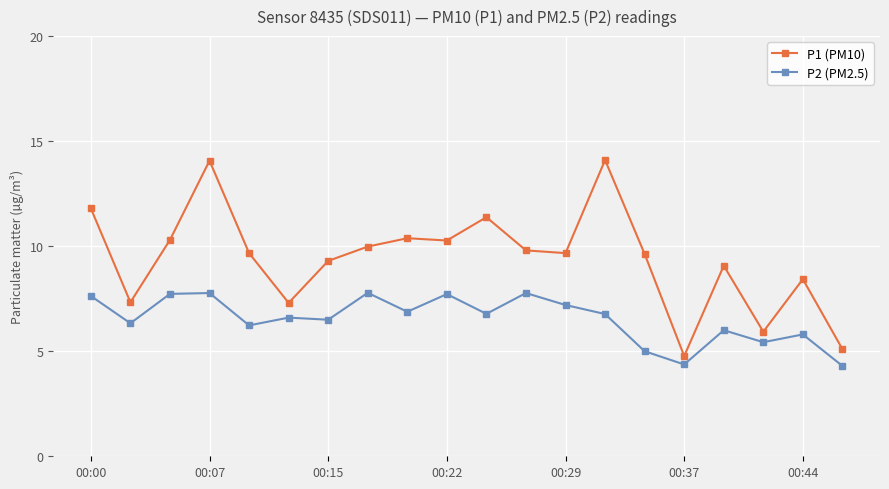

What is the highest value of the P2 (PM2.5) series?

7.8